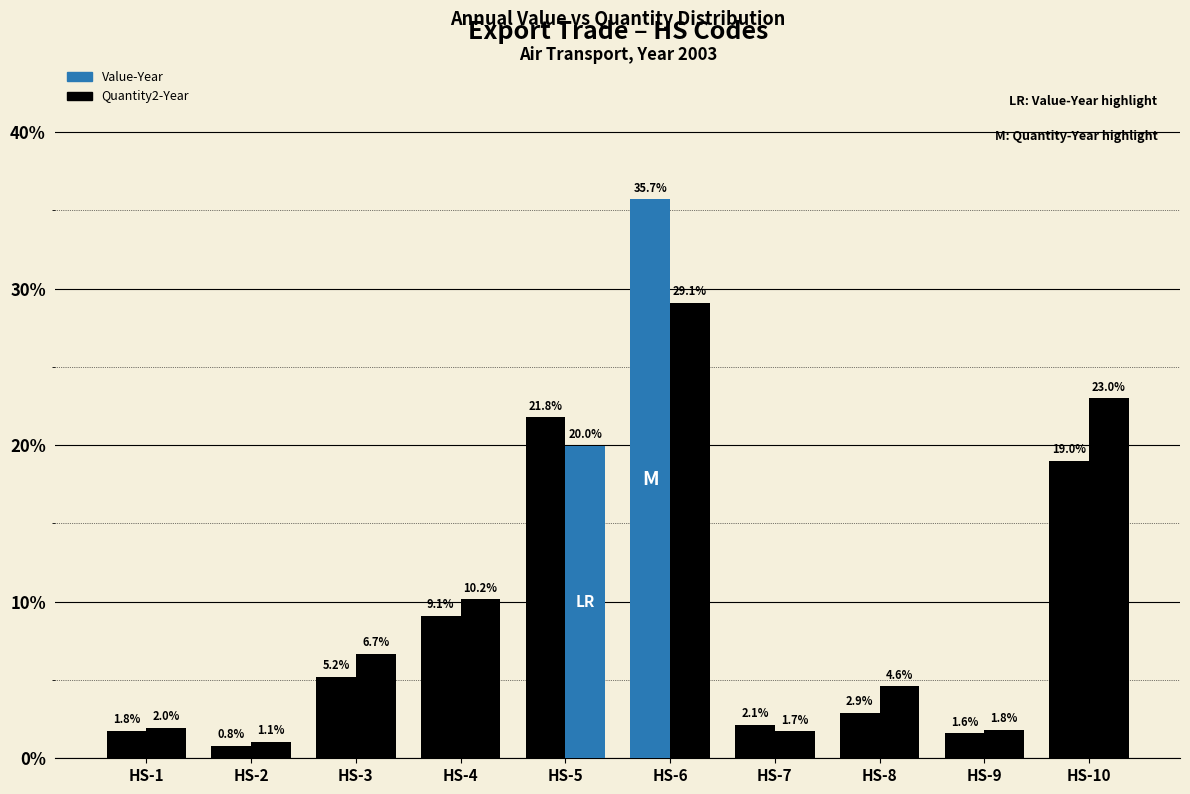

Rank the series by their maximum value, from lowest to highest.

Quantity2-Year, Value-Year